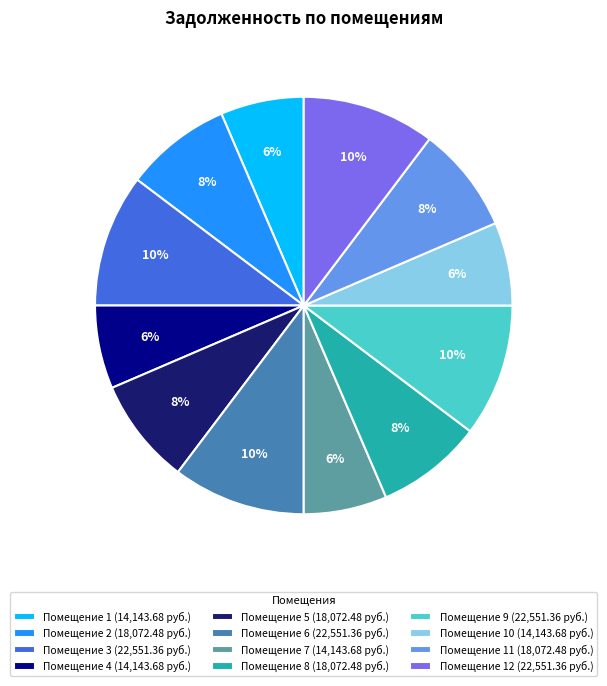

Is there a majority slice in this chart?

No